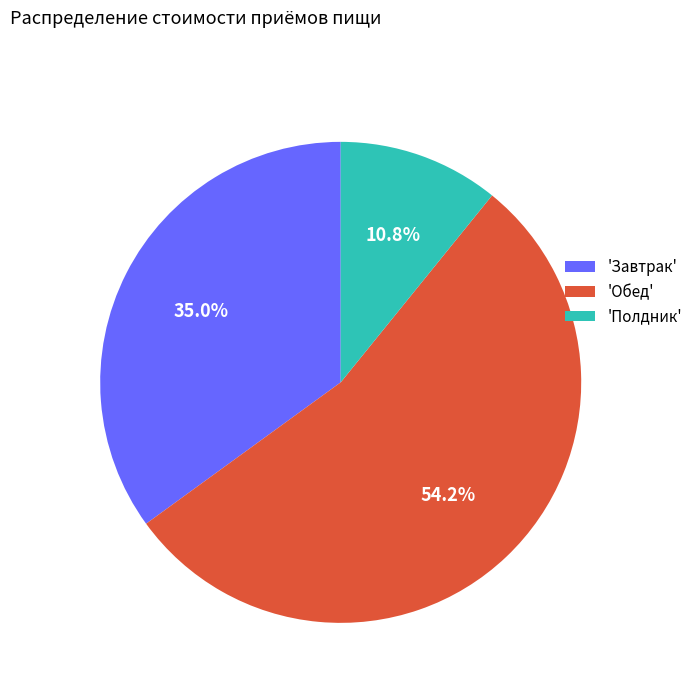

Do 'Завтрак' and 'Полдник' together represent more than half of the pie?

No